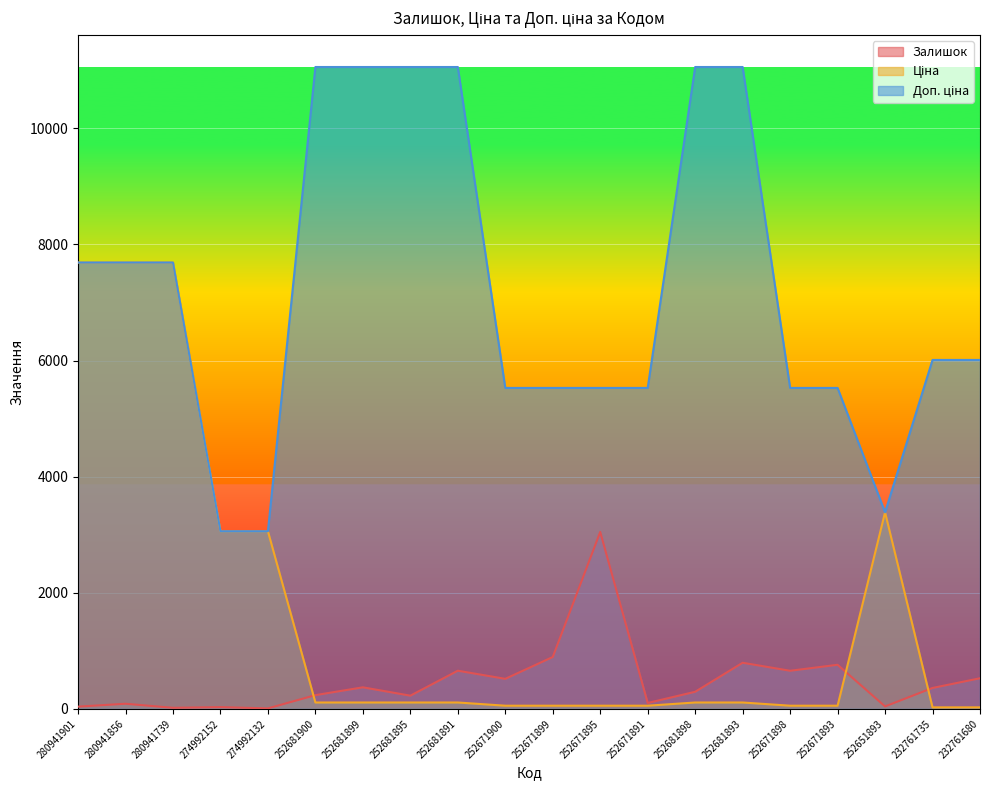

What are all the series names shown in the legend?

Залишок, Ціна, Доп. ціна